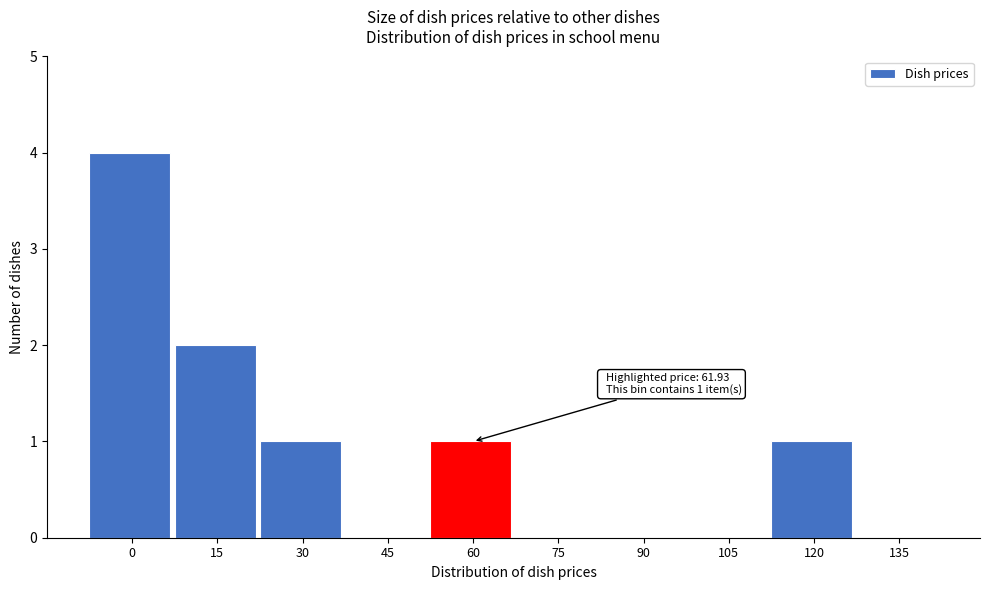

Reading left to right, extract all data points from this chart.

0=4	15=2	30=1	45=0	60=1	75=0	90=0	105=0	120=1	135=0